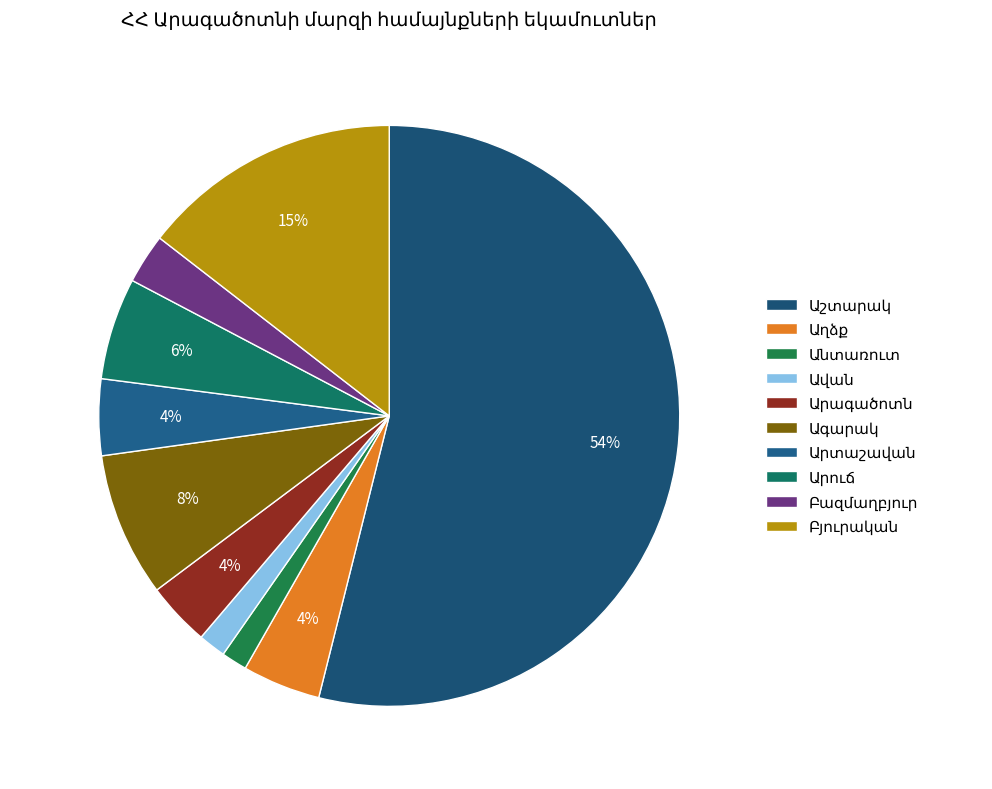

What percentage do Ագարակ and Ավան together represent?

9.6%